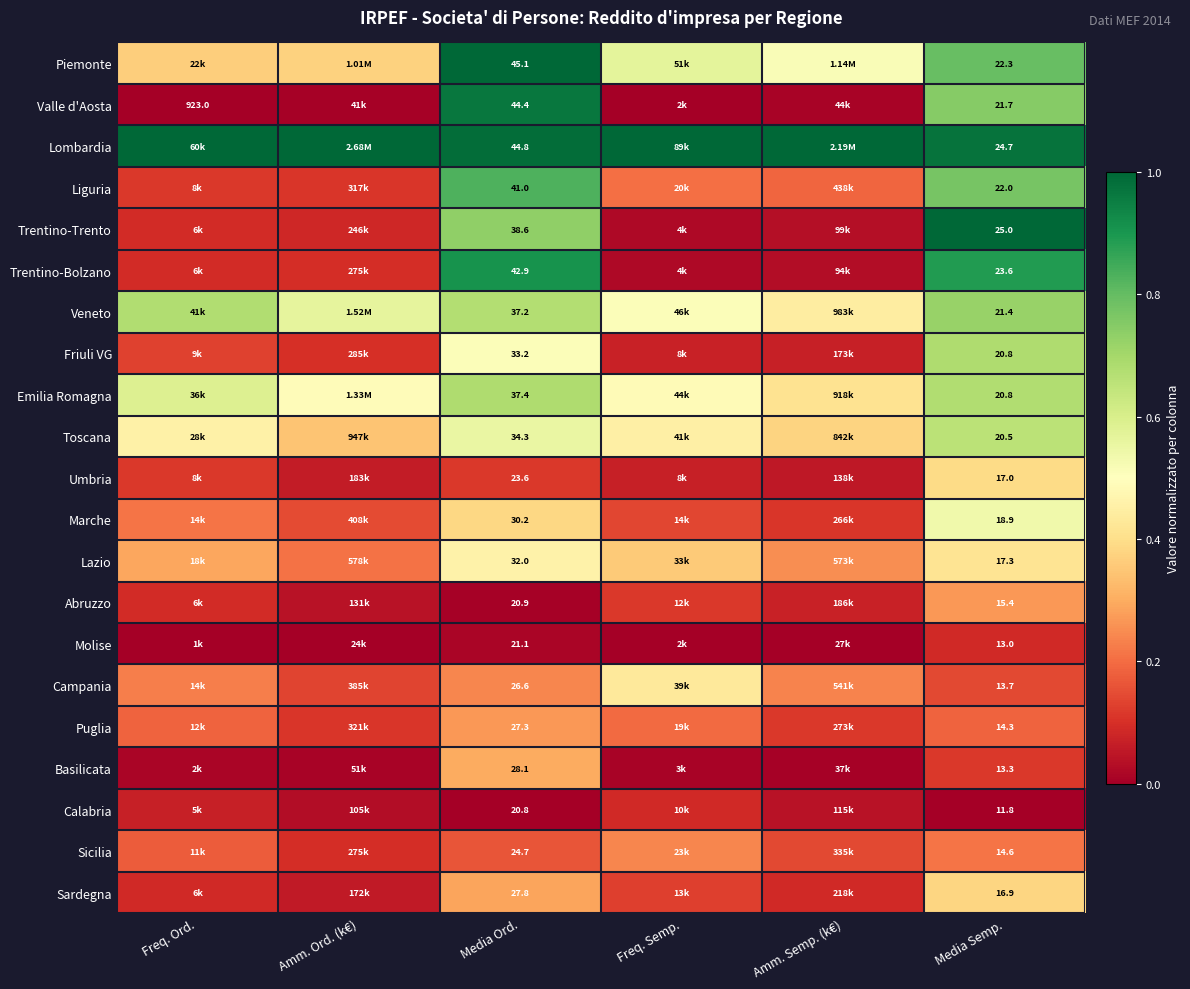

Is the value of Trentino-Trento at Media Ord. greater than the value of Sardegna at Media Semp.?

Yes